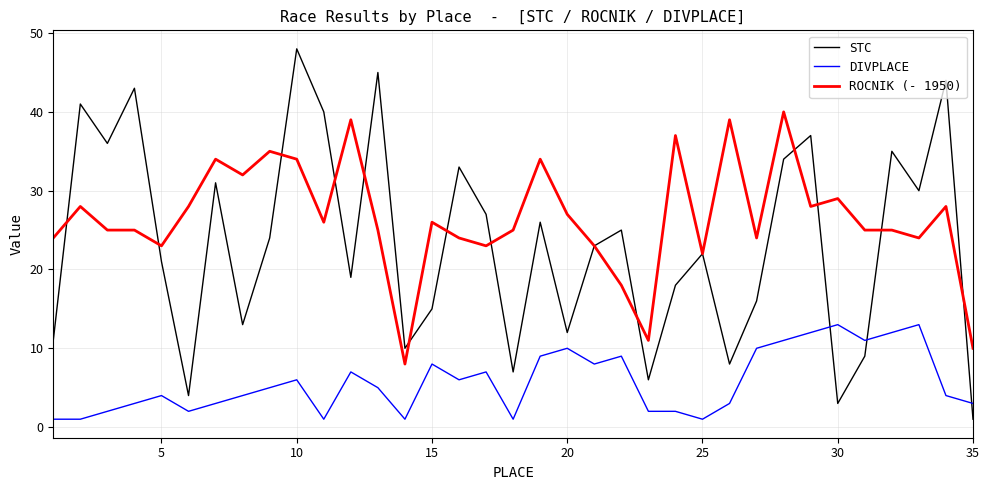

Which series has the largest range (max minus min)?

STC